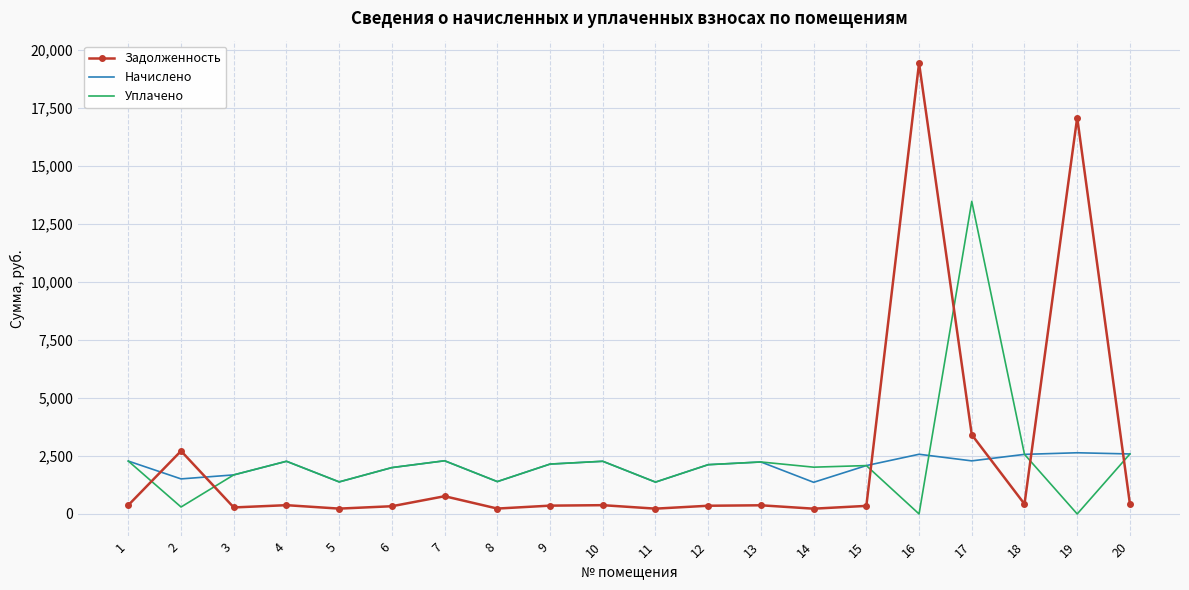

What is the maximum value shown in the chart?

19442.5